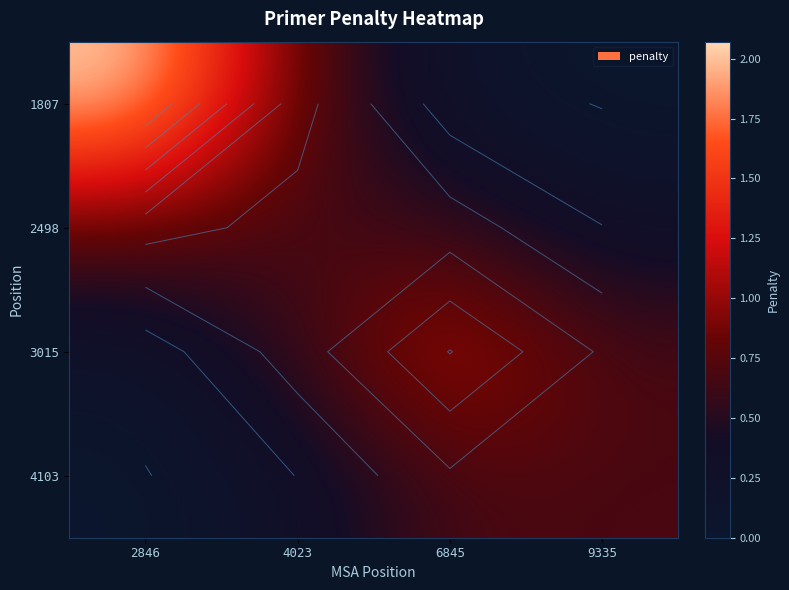

Rank the categories by 1807 value from highest to lowest.

2846, 4023, 6845, 9335